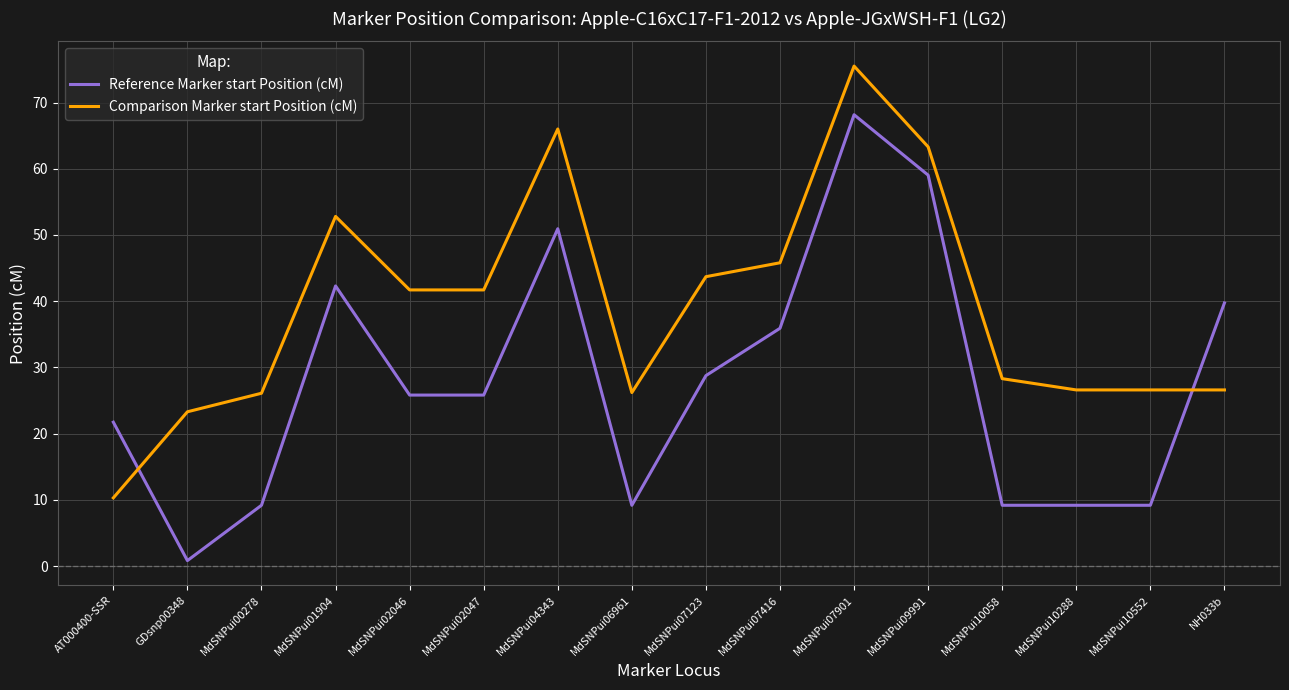

Where do Reference Marker start Position (cM) and Comparison Marker start Position (cM) first cross each other?

AT000400-SSR and GDsnp00348